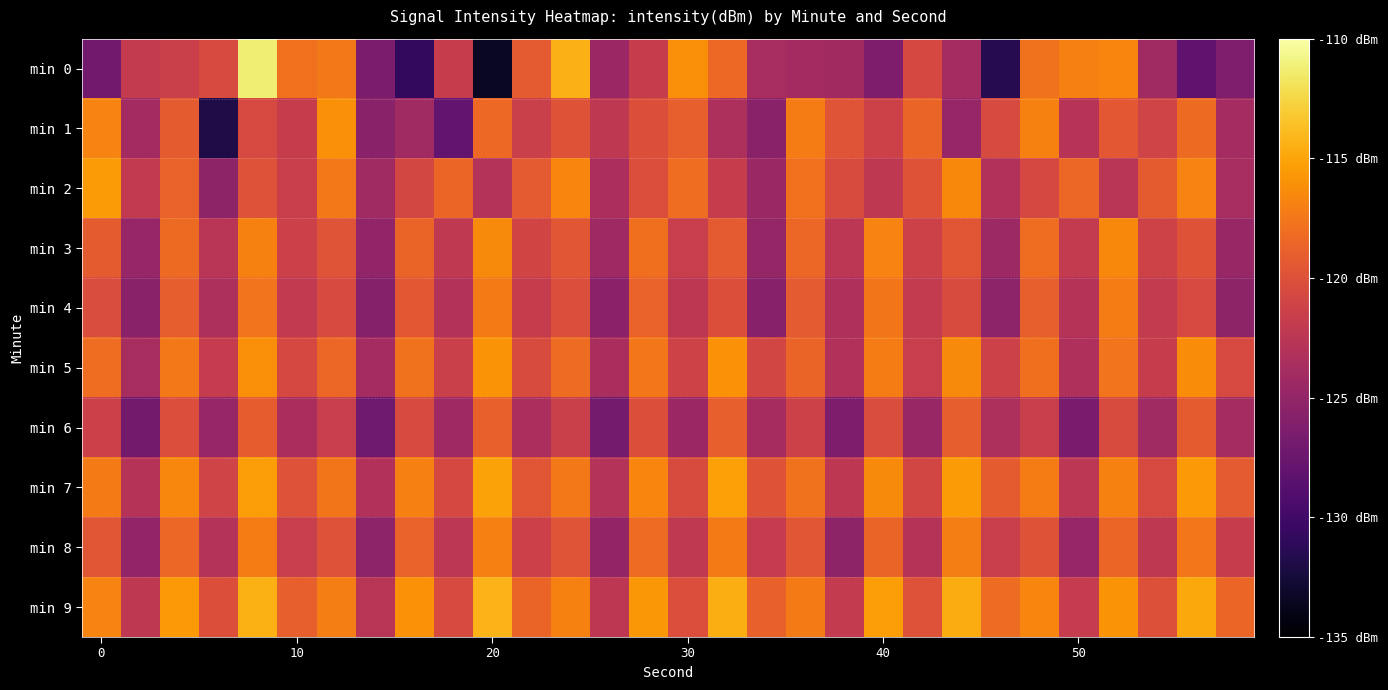

Which series has the largest range (max minus min)?

min 0